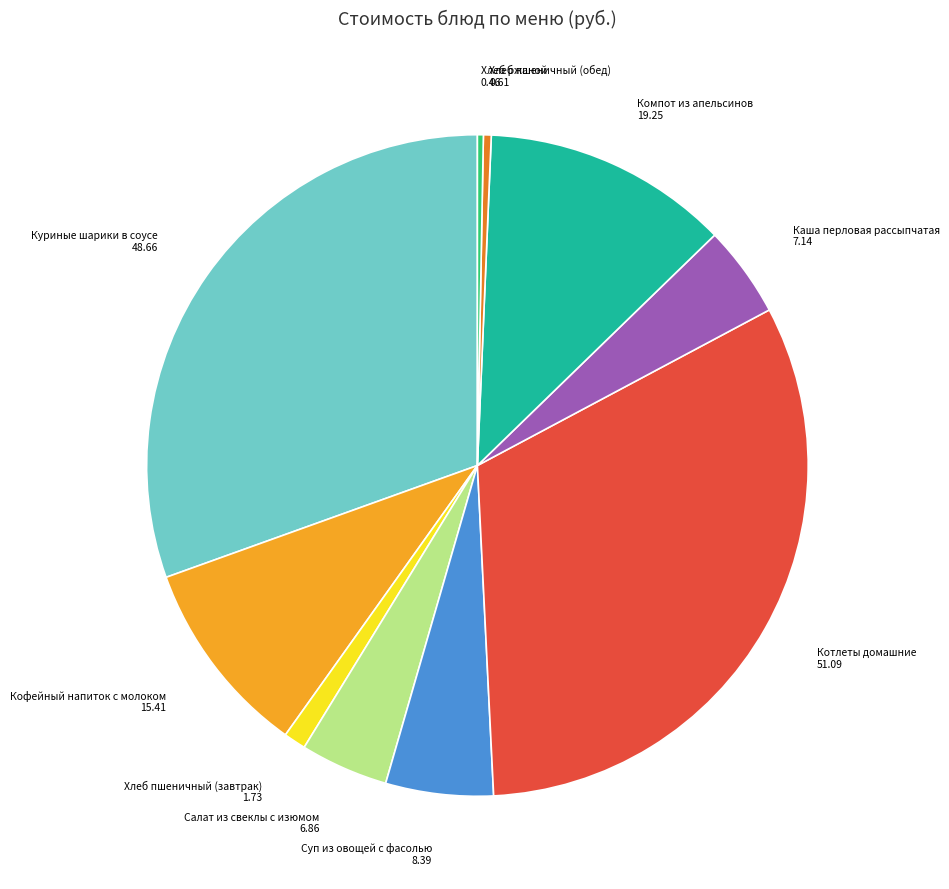

Is there a majority slice in this chart?

No